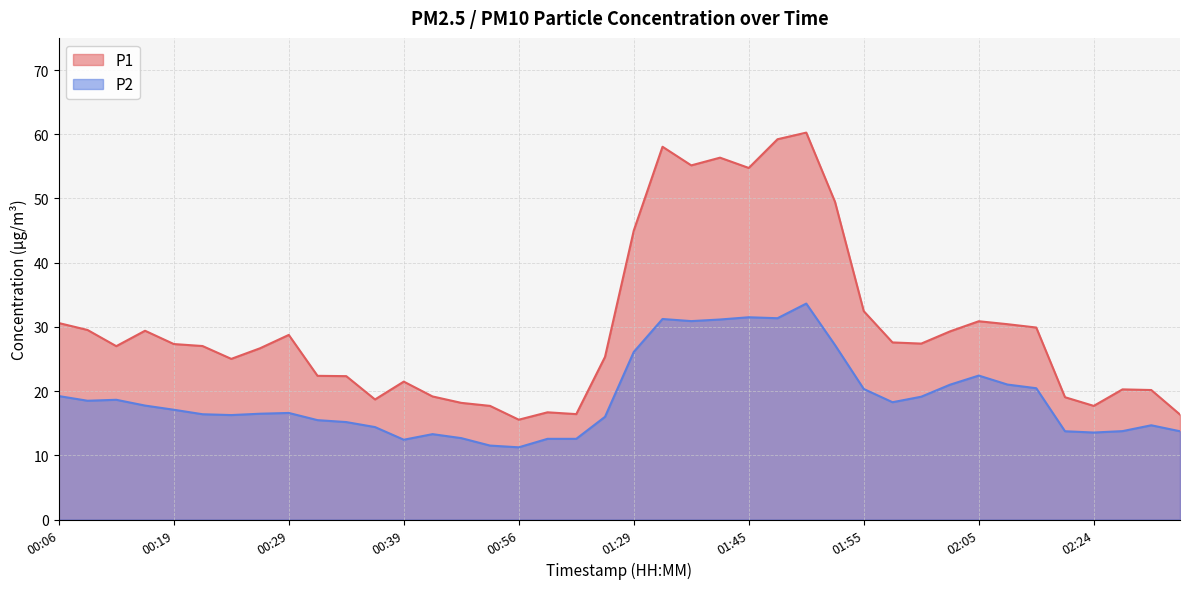

Reading left to right, what are all the values shown in this chart?

P1: 30.6	29.5	27.0	29.4	27.3	27.0	25.0	26.7	28.8	22.4	22.3	18.7	21.5	19.2	18.2	17.7	15.6	16.7	16.4	25.3	45.0	58.0	55.1	56.4	54.8	59.2	60.2	49.5	32.5	27.6	27.4	29.3	30.9	30.4	29.9	19.1	17.7	20.3	20.2	16.4
P2: 19.2	18.5	18.6	17.8	17.1	16.4	16.3	16.5	16.6	15.5	15.2	14.4	12.4	13.3	12.7	11.5	11.2	12.6	12.6	16.0	26.1	31.2	30.9	31.1	31.5	31.4	33.6	27.2	20.3	18.3	19.1	21.0	22.4	21.0	20.4	13.8	13.6	13.8	14.7	13.8